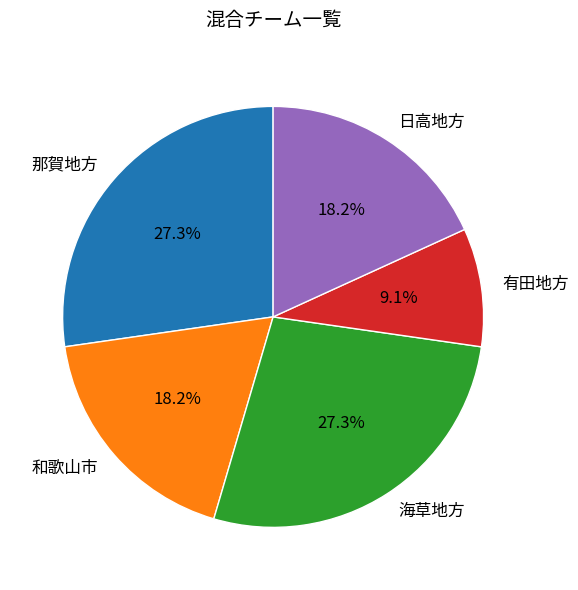

To the nearest percent, what percentage of the pie is 日高地方?

18%